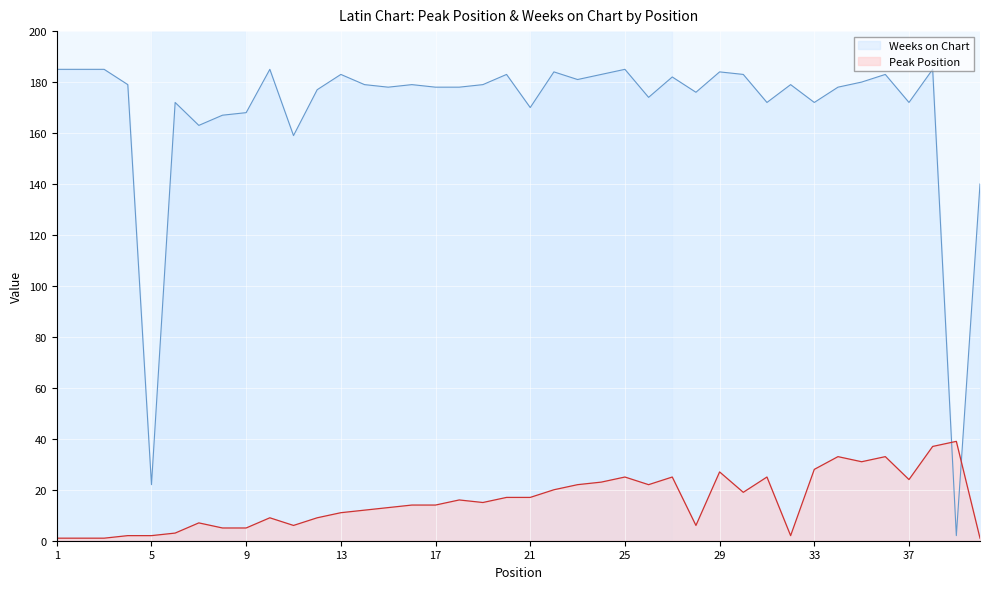

How many lines are shown in the chart?

2